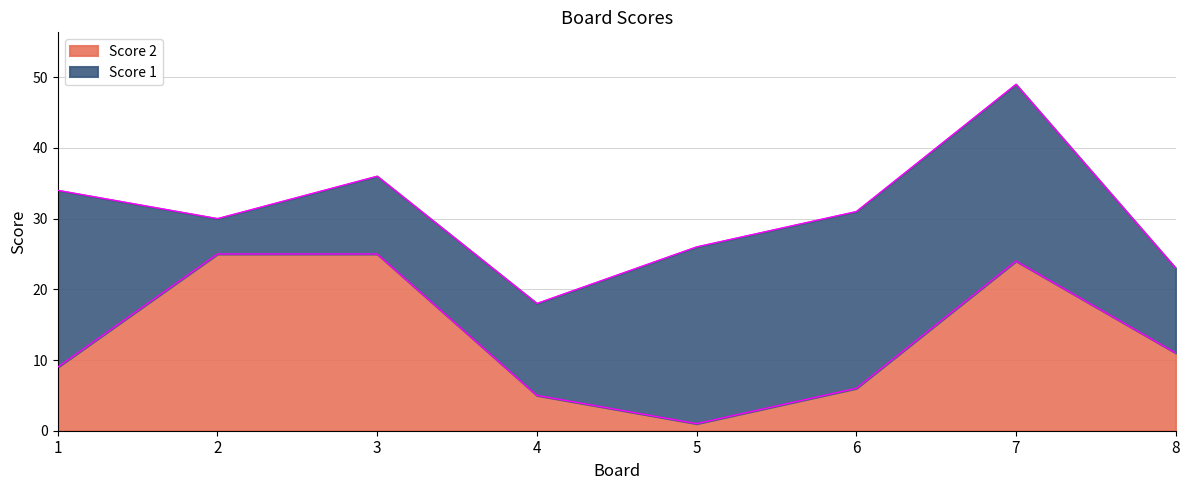

What is the value of the 8th point from the left?

11